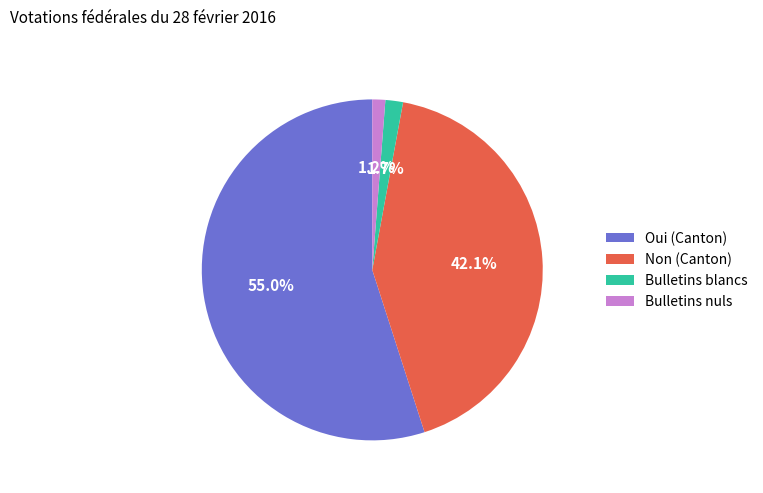

Between Bulletins nuls and Non (Canton), which is larger?

Non (Canton)